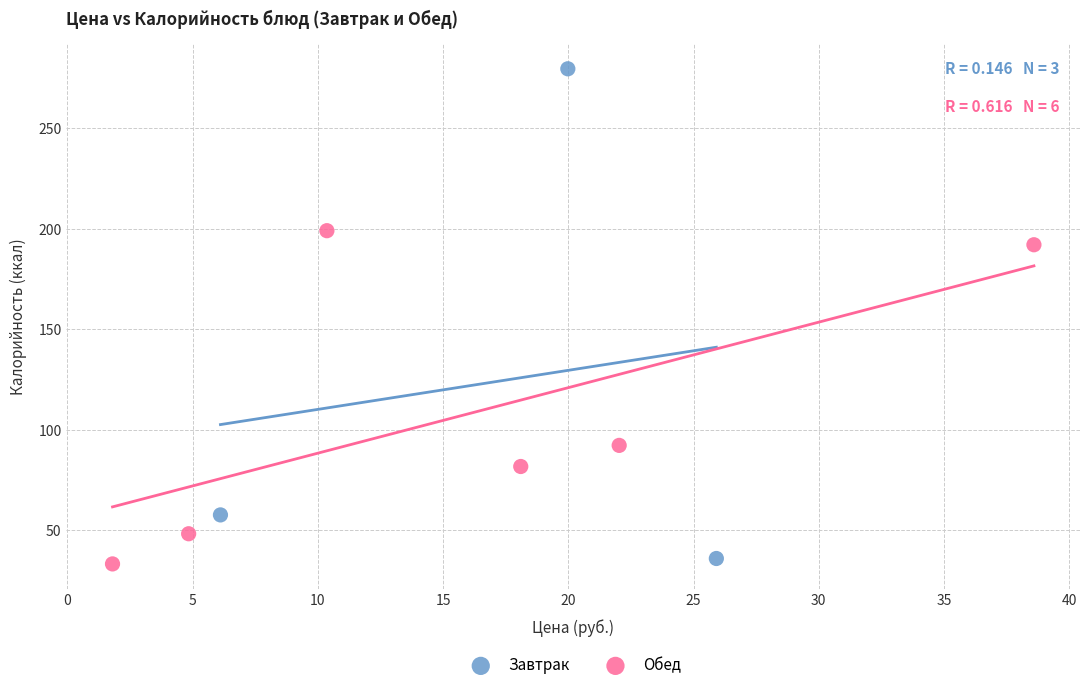

Which series reaches the minimum Y coordinate?

Обед